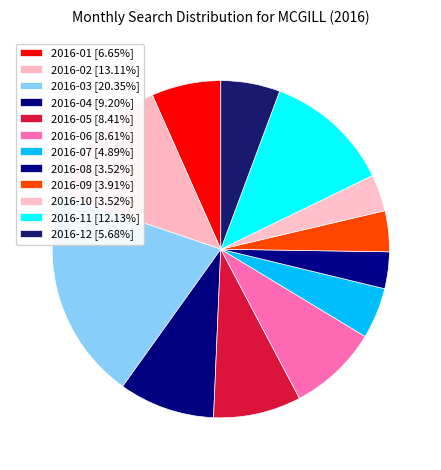

What is the smallest slice in the pie chart?

2016-08